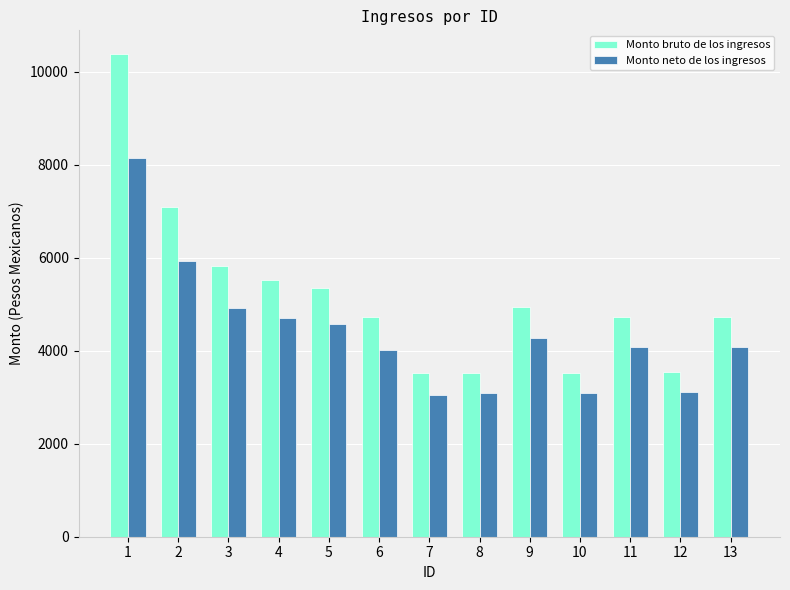

Which series has the largest total across all categories?

Monto bruto de los ingresos